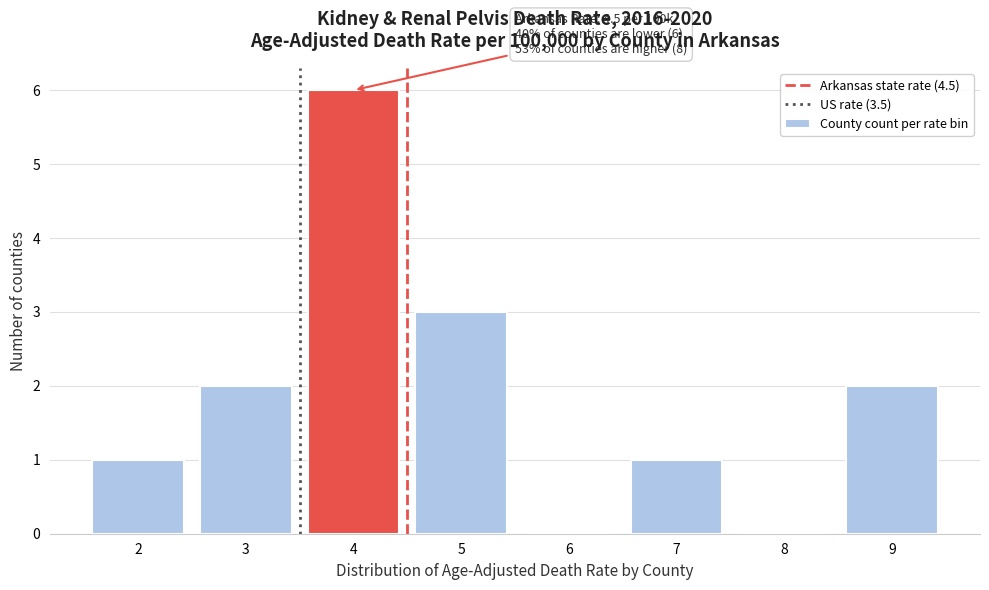

Reading left to right, list all the values displayed in this chart.

2=1	3=2	4=6	5=3	6=0	7=1	8=0	9=2